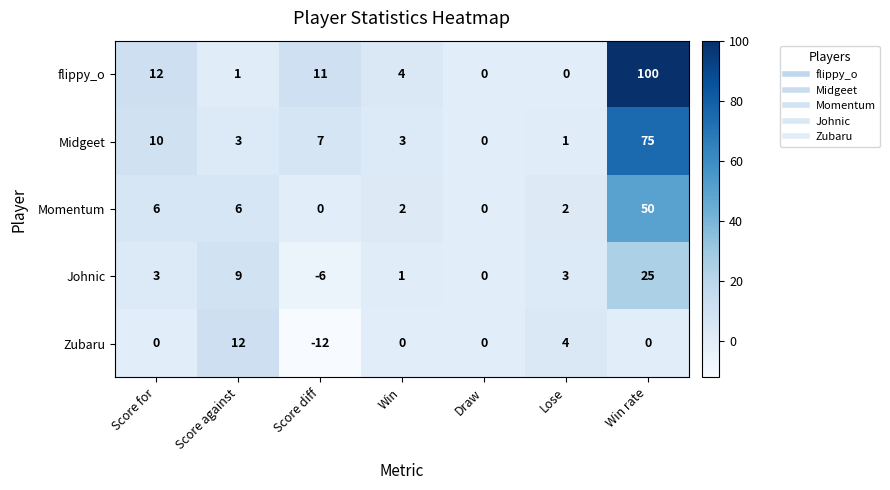

What is the sum of the Johnic values at Win rate and Win?

26